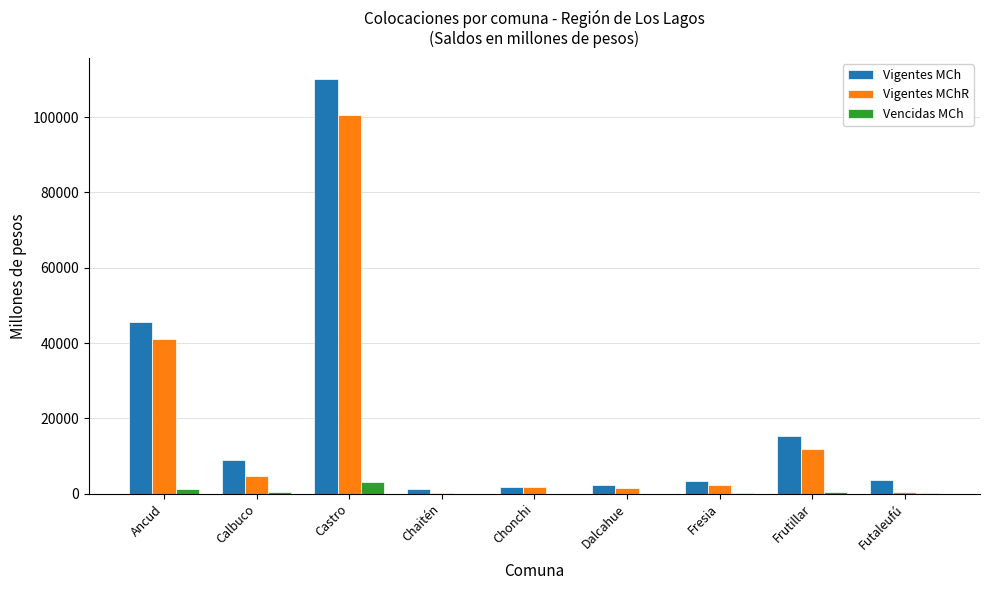

Is it true that Vigentes MCh equals 10688.9 at Frutillar?

False